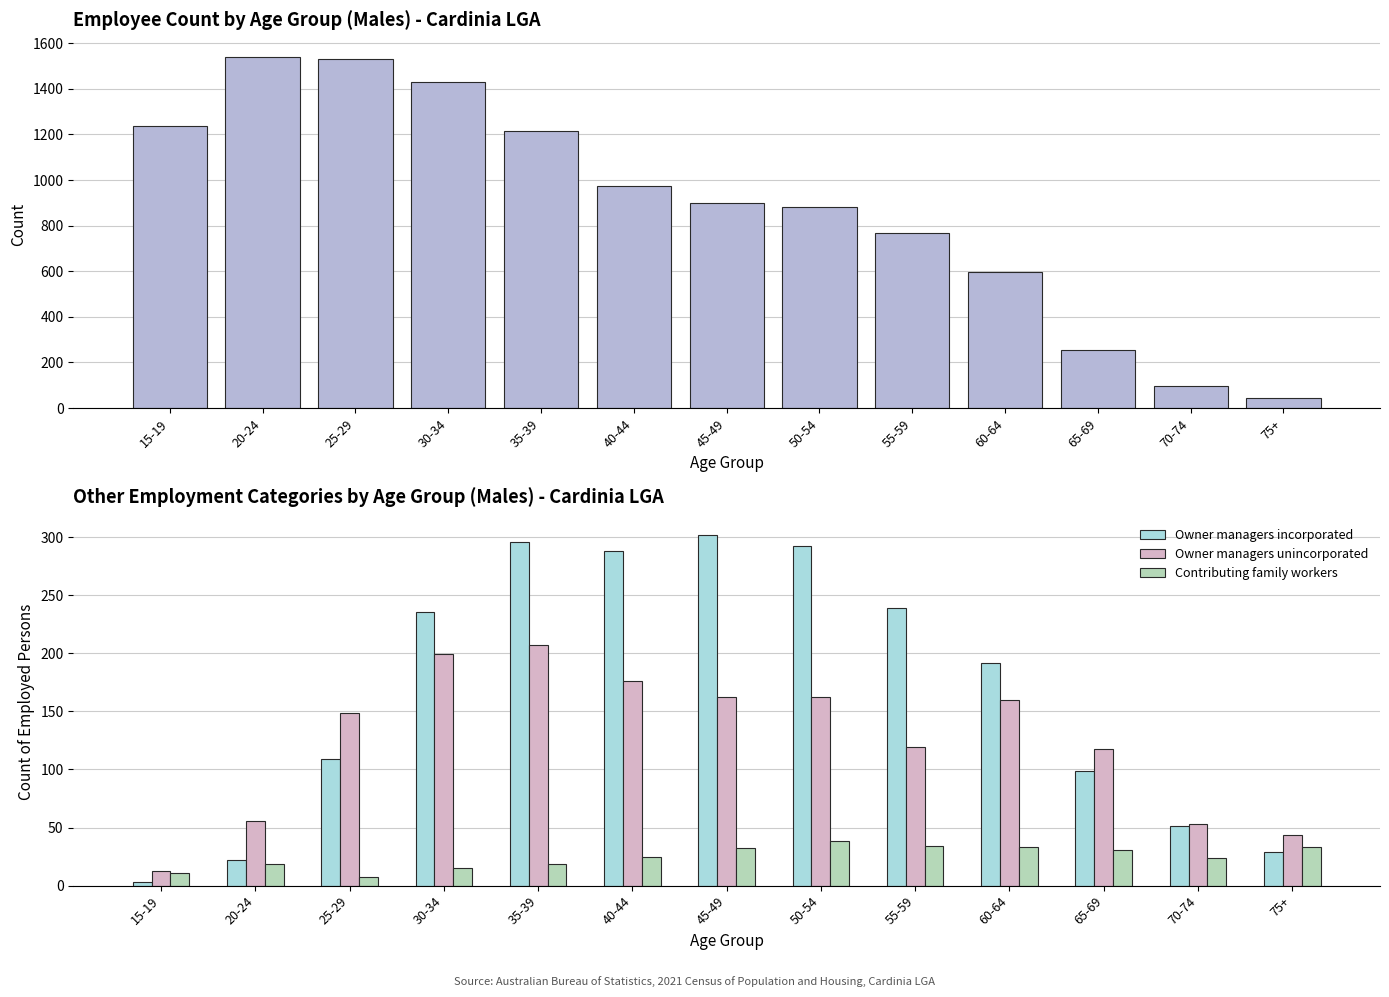

Reading left to right, list all the values displayed in this chart.

Employee: 1239	1538	1530	1428	1216	975	901	883	768	595	255	96	45
Owner managers incorporated: 3	22	109	236	296	288	302	292	239	192	99	51	29
Owner managers unincorporated: 13	56	149	199	207	176	162	162	119	160	118	53	44
Contributing family workers: 11	19	7	15	19	25	32	38	34	33	31	24	33